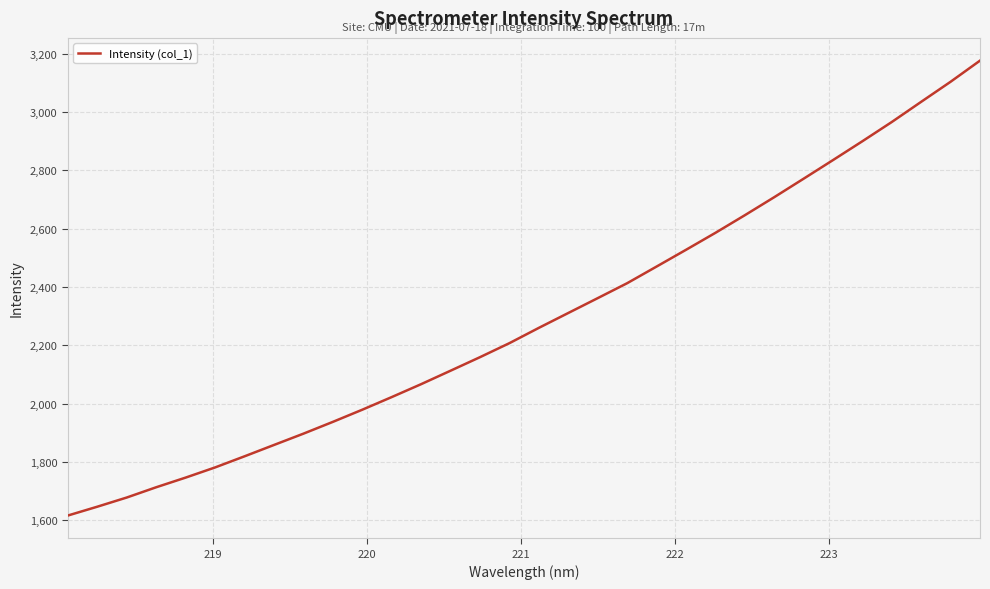

What is the greatest value displayed?

3175.6